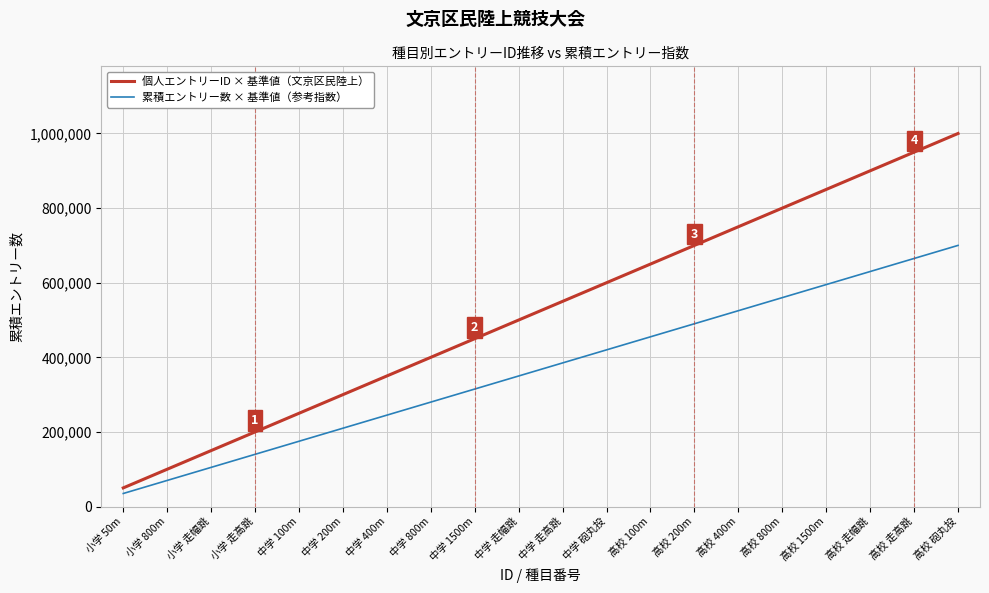

Which series changed the most between 中学 走幅跳 and 高校 砲丸投?

個人エントリーID × 基準値（文京区民陸上）